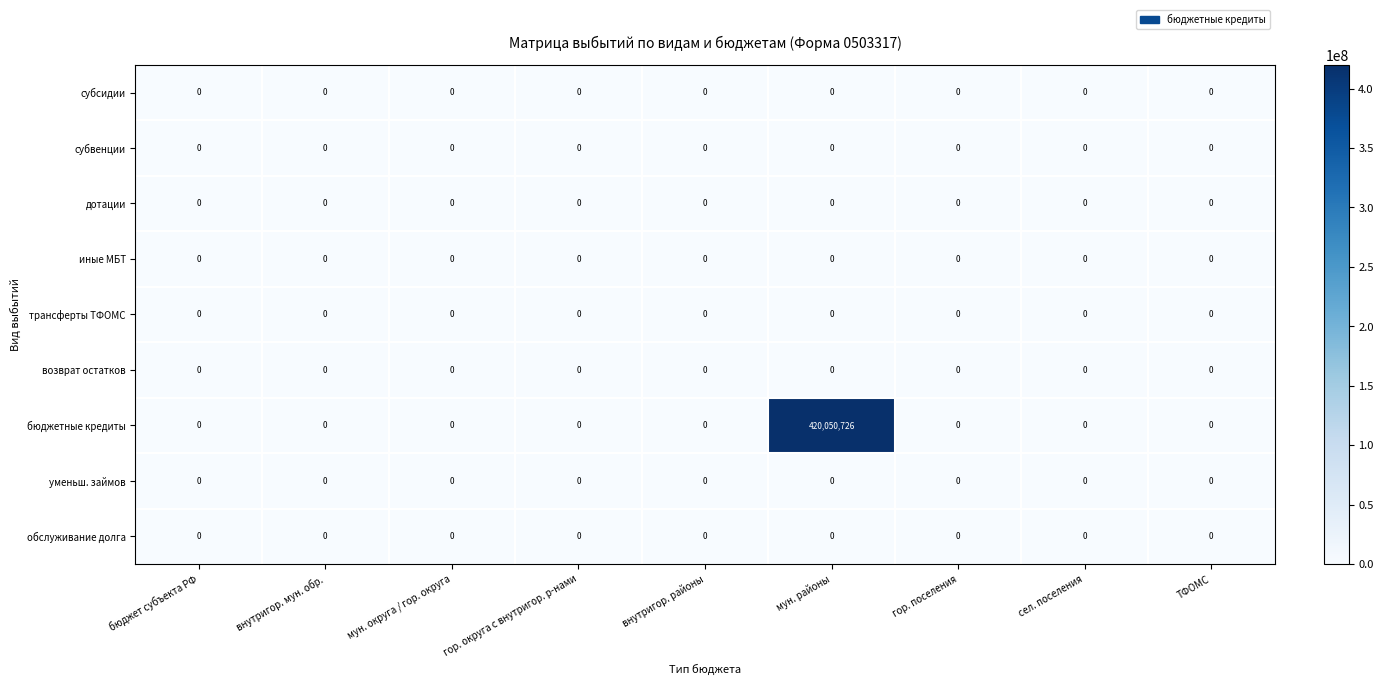

At which category is the sum across all series the highest?

мун. районы